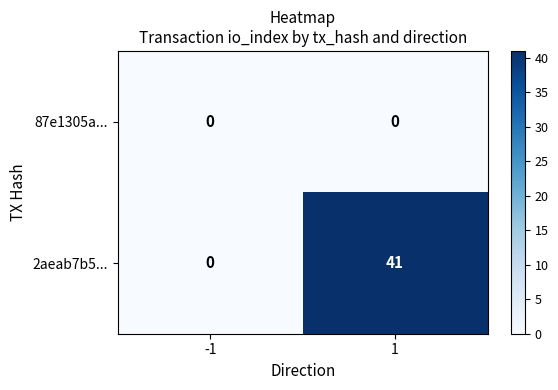

Count the number of data series in this chart.

2